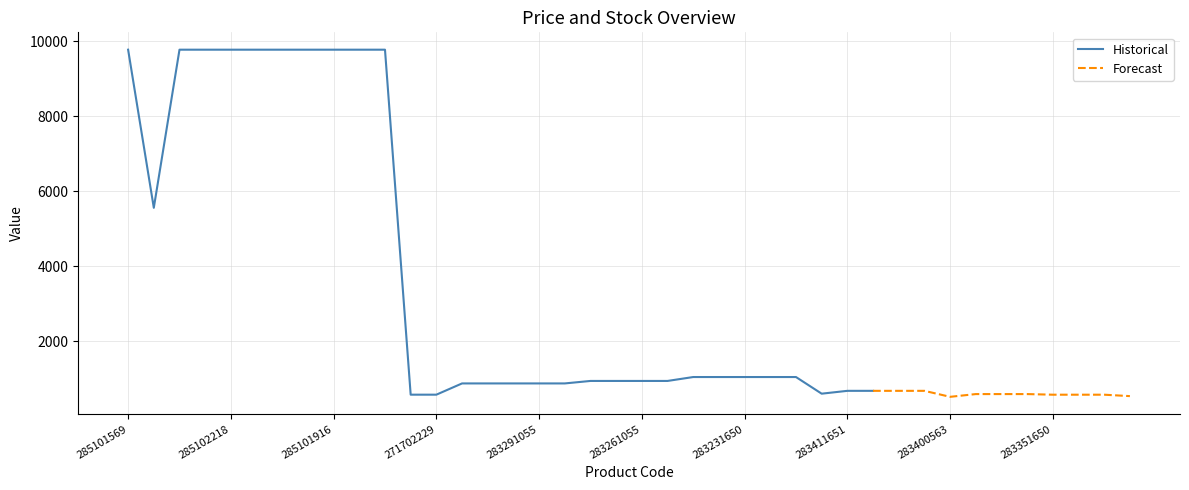

True or false: Доп. ціна and Ціна intersect in this chart.

False